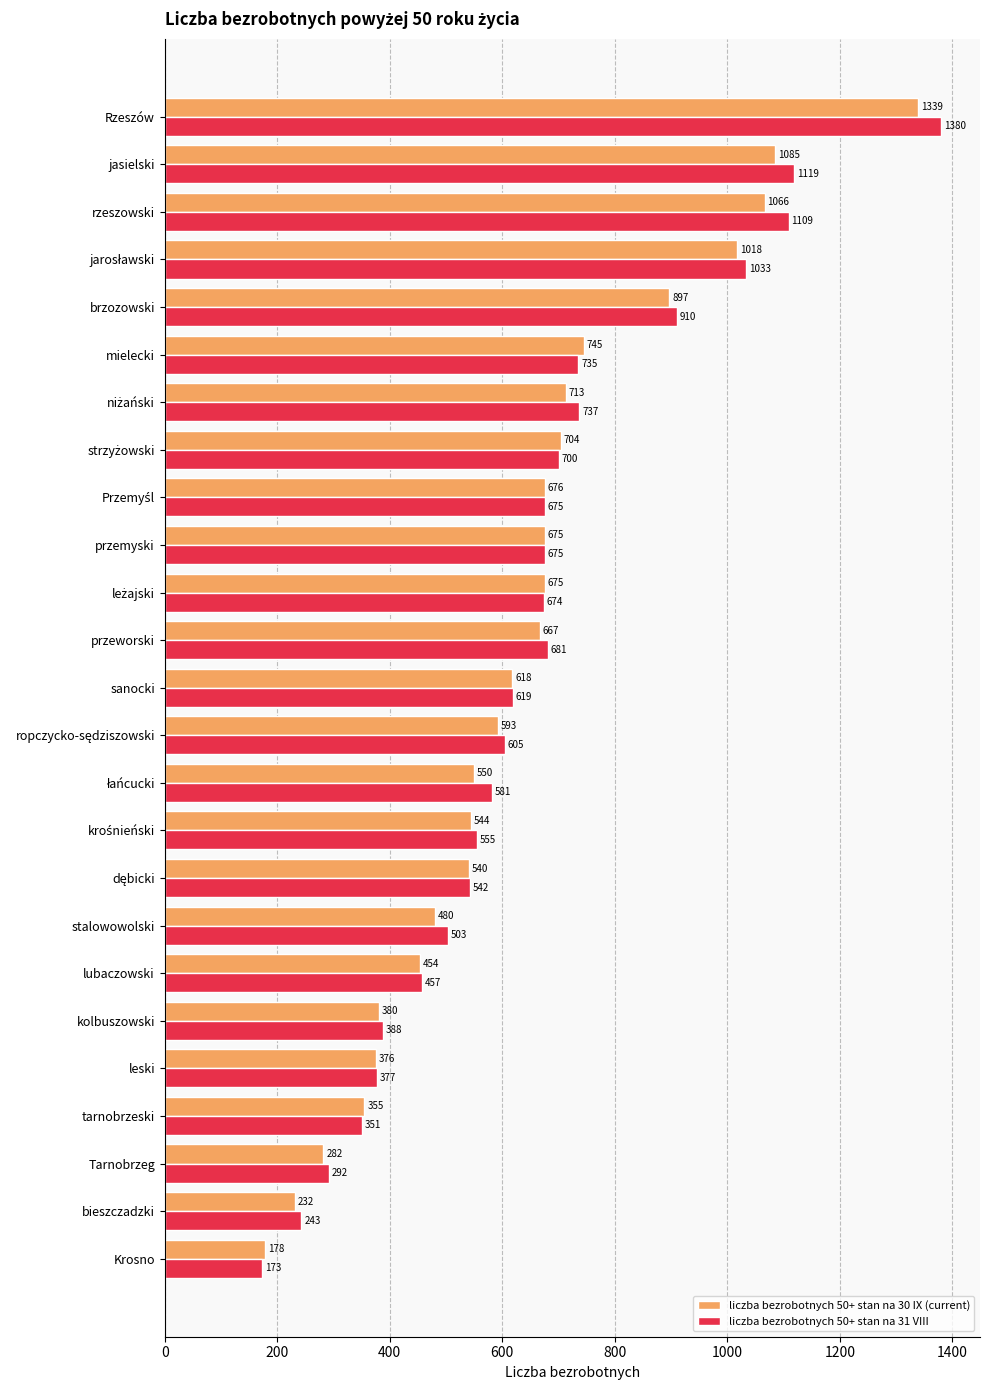

What value does the liczba bezrobotnych 50+ stan na 31 VIII series have at mielecki, to the nearest 10?

740